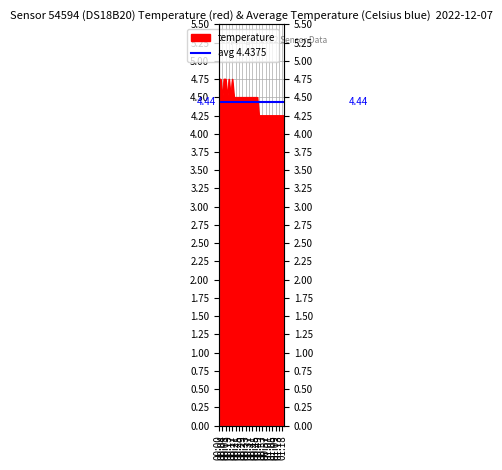

At which category does the chart reach its minimum across all series?

00:49